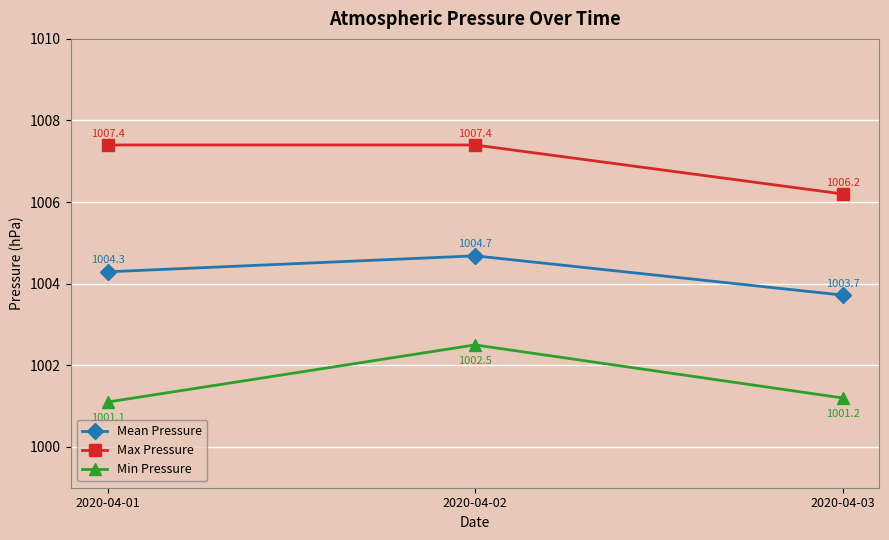

What is the difference between the Min Pressure values at 2020-04-01 and 2020-04-03?

0.1